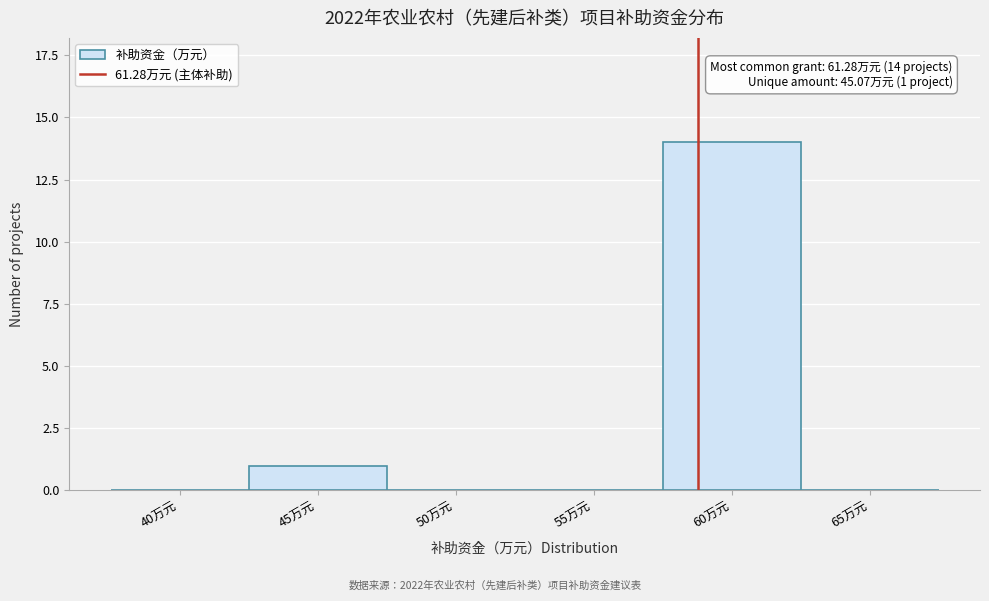

Reading left to right, list all the values displayed in this chart.

40万元=0	45万元=1	50万元=0	55万元=0	60万元=14	65万元=0